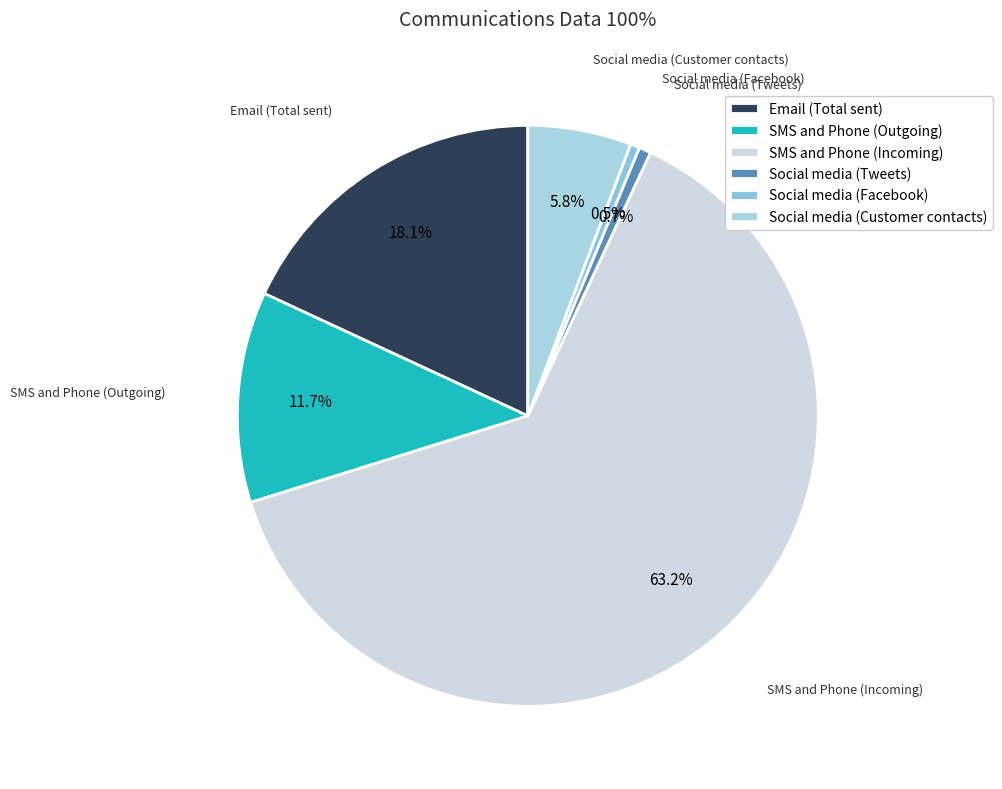

Which slice is the largest?

SMS and Phone (Incoming)